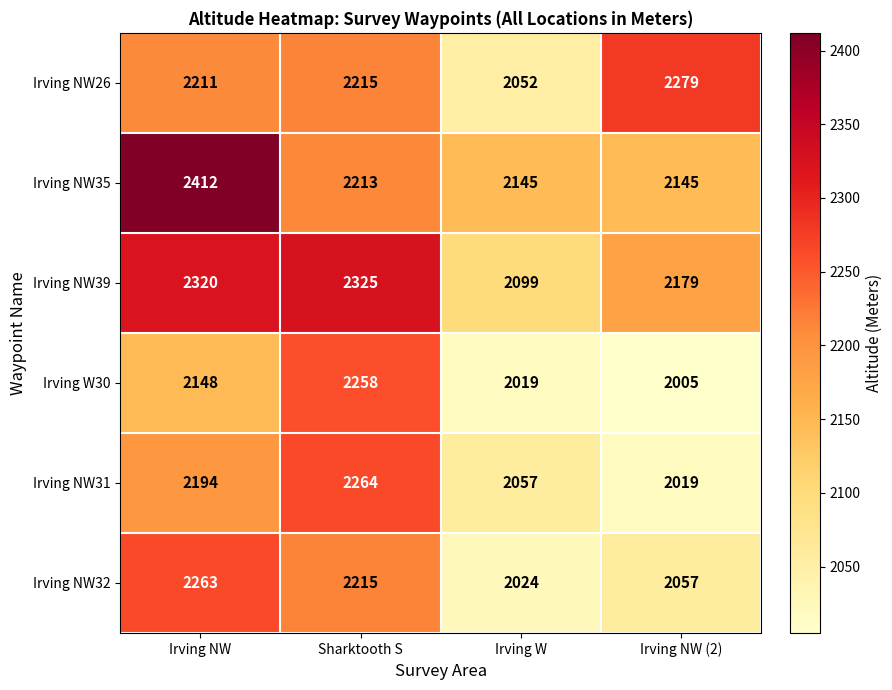

At how many categories does at least one series exceed 2388?

1